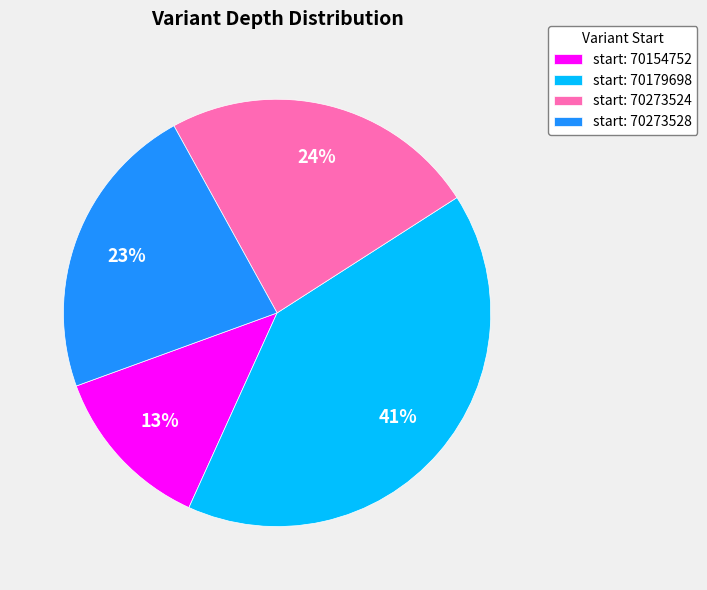

Does start: 70154752 represent more than half of the total?

No